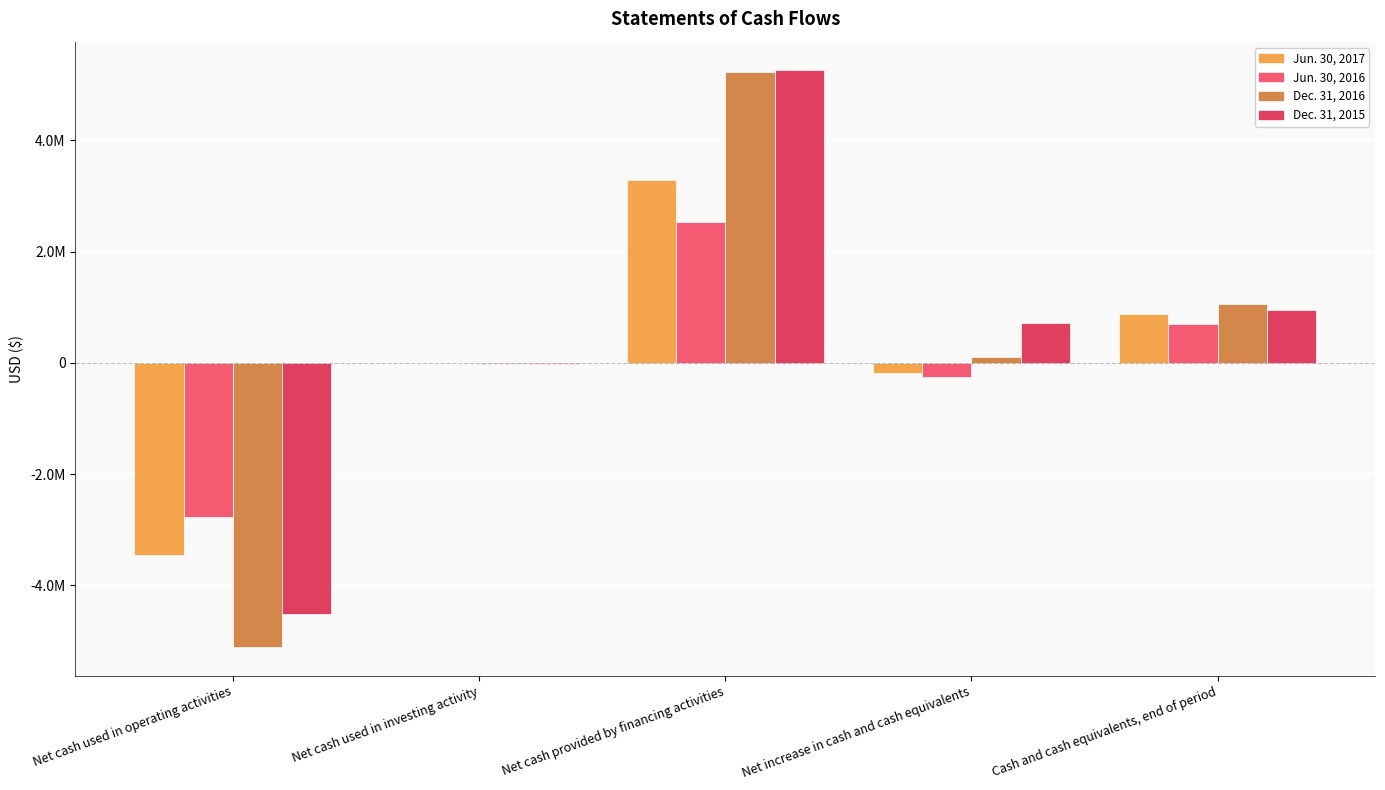

What is the average value of the Dec. 31, 2016 series?

252243